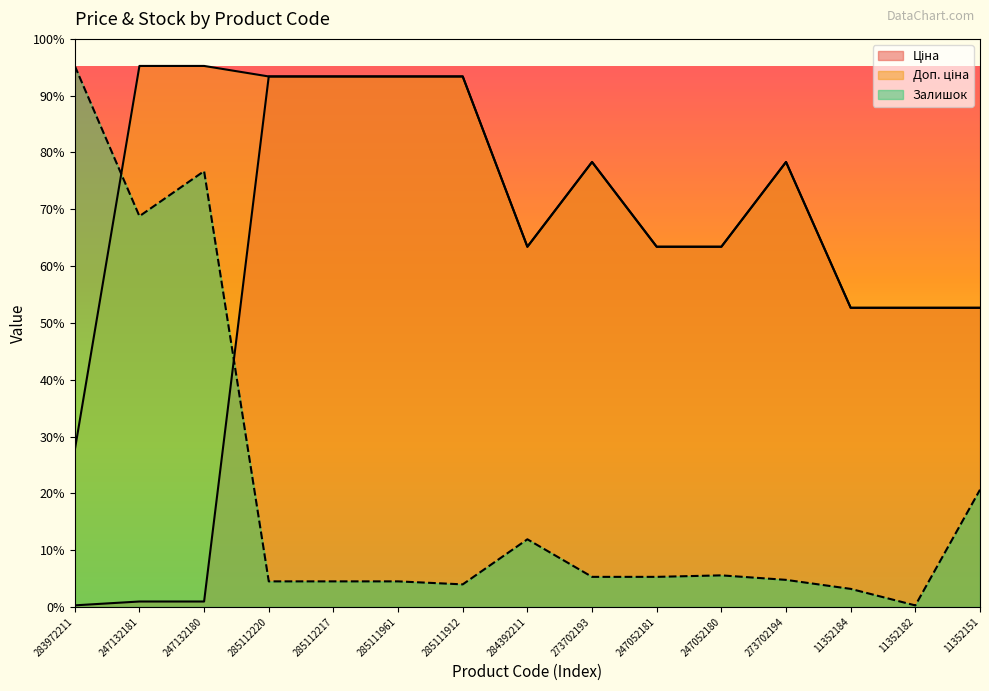

At which label does Ціна first exceed 7360?

285112220